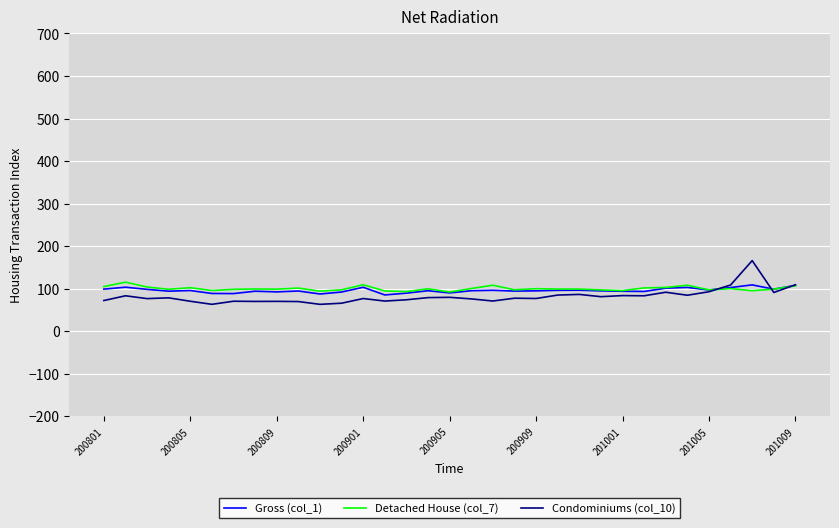

What is the smallest value displayed?

63.3